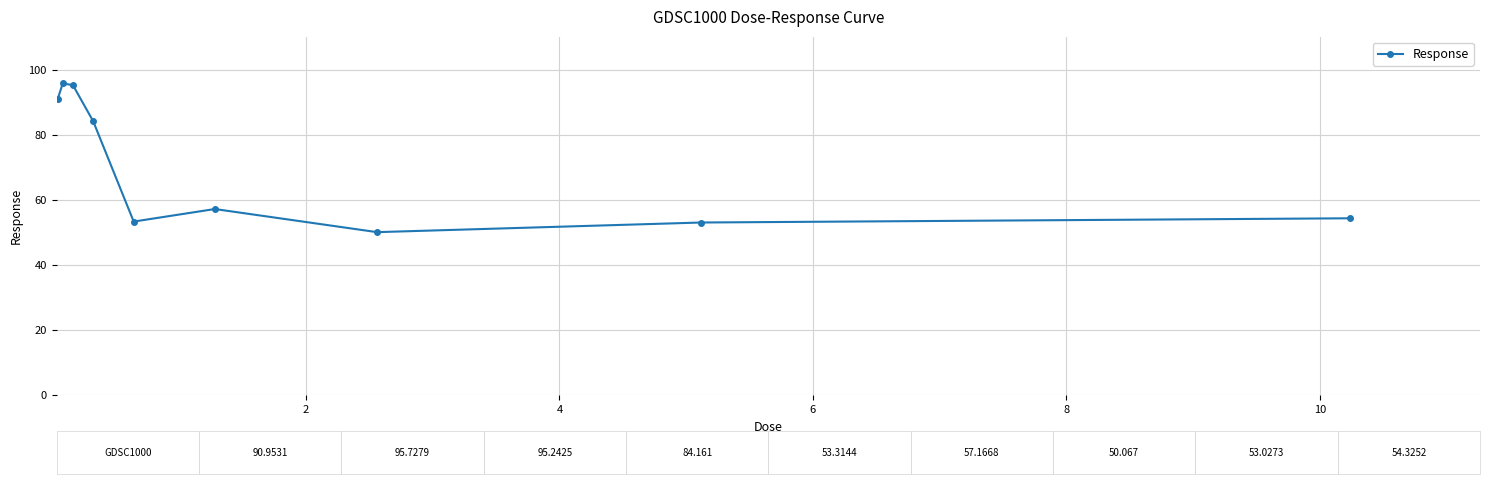

What is the value of the 7th point from the left?

50.1